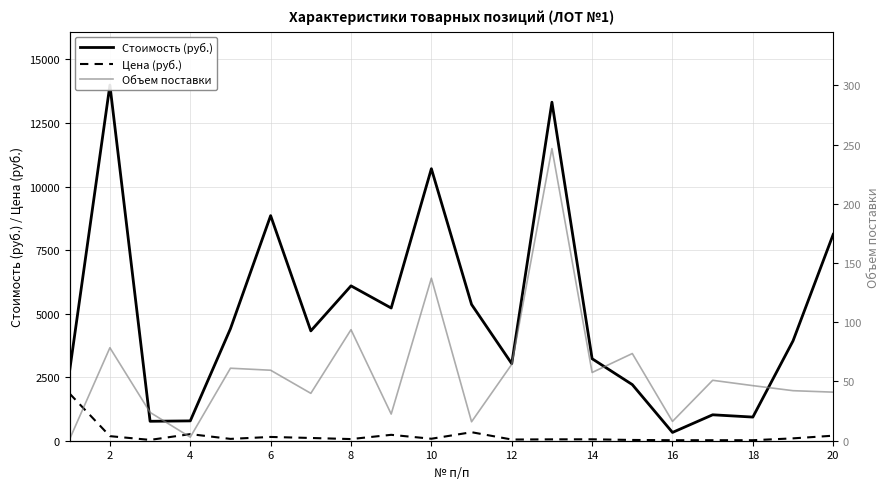

True or false: Объем поставки and Стоимость (руб.) intersect in this chart.

False